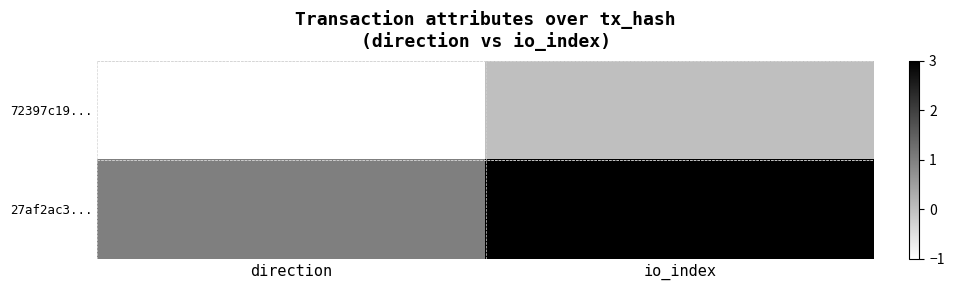

Which has a higher value, direction or io_index?

io_index